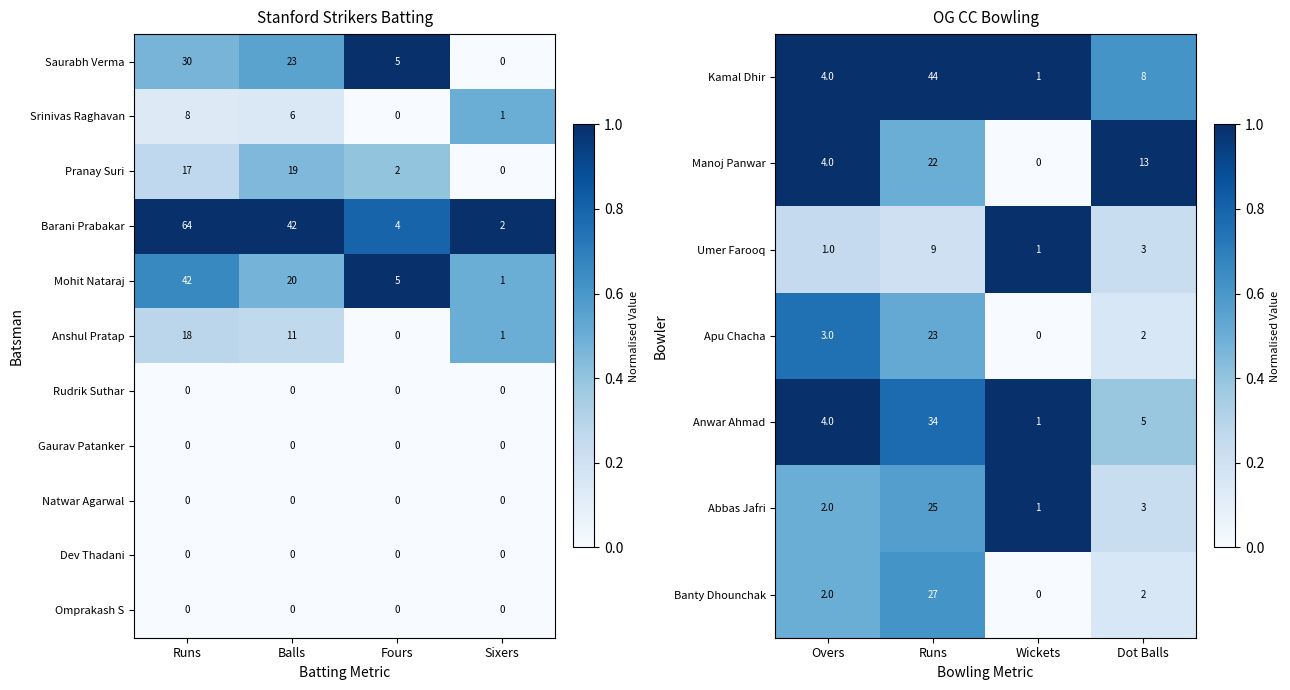

Is the value of Kamal Dhir at Dot Balls greater than the value of Manoj Panwar at Runs?

No